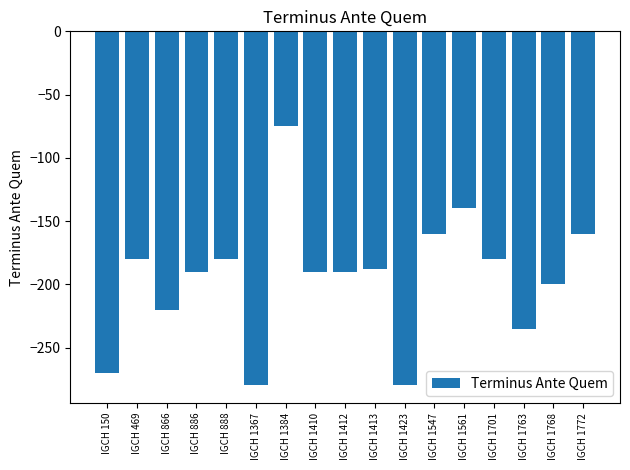

Reading left to right, list all the values displayed in this chart.

IGCH 150=-270	IGCH 469=-180	IGCH 866=-220	IGCH 886=-190	IGCH 888=-180	IGCH 1367=-280	IGCH 1384=-75	IGCH 1410=-190	IGCH 1412=-190	IGCH 1413=-188	IGCH 1423=-280	IGCH 1547=-160	IGCH 1561=-140	IGCH 1701=-180	IGCH 1763=-235	IGCH 1768=-200	IGCH 1772=-160